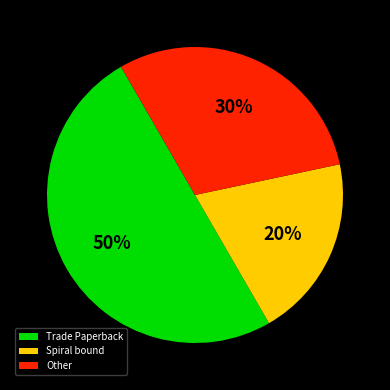

What is the largest slice in the pie chart?

Trade Paperback